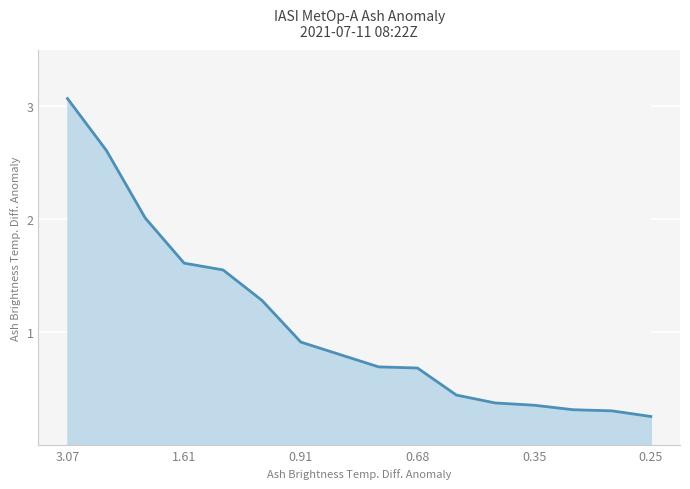

Reading left to right, what are all the values shown in this chart?

3.1	2.6	2.0	1.6	1.6	1.3	0.9	0.8	0.7	0.7	0.4	0.4	0.3	0.3	0.3	0.2